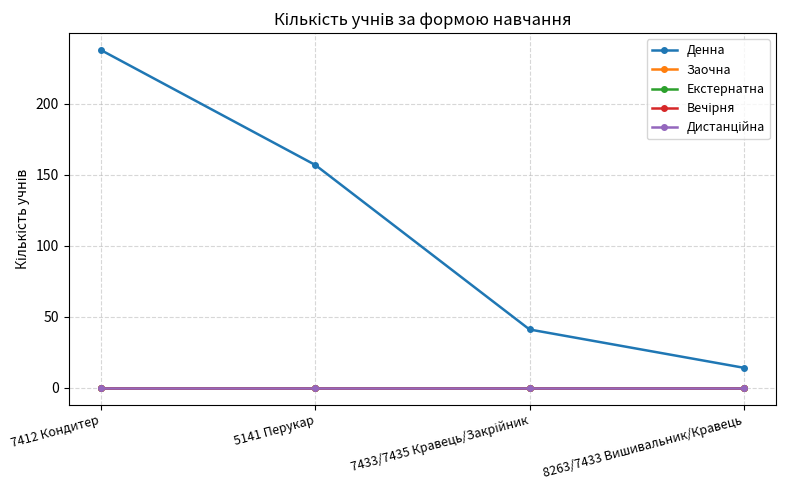

Does the chart have visible grid lines?

Yes